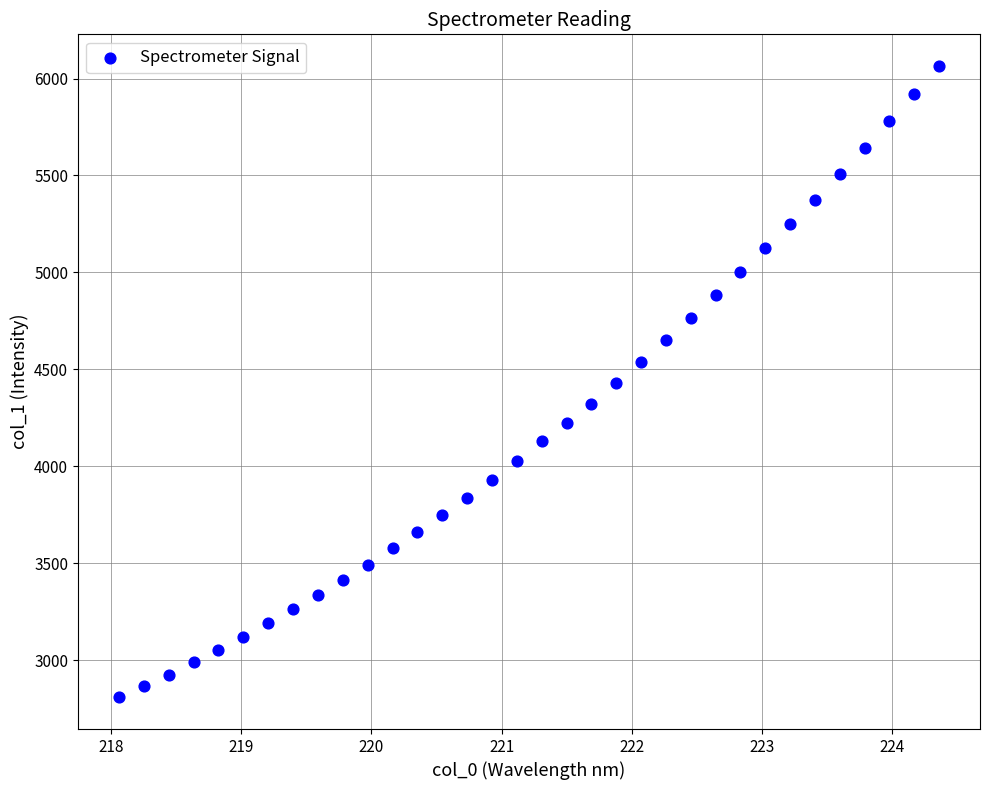

What is the range of Y values (max minus min)?

3258.0